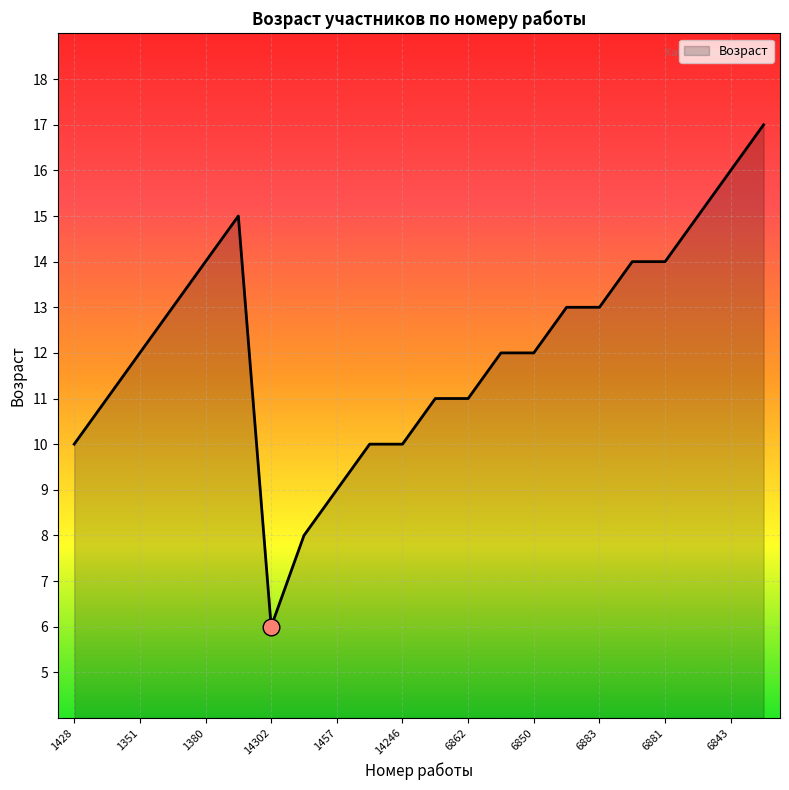

What is the minimum value shown in the chart?

6